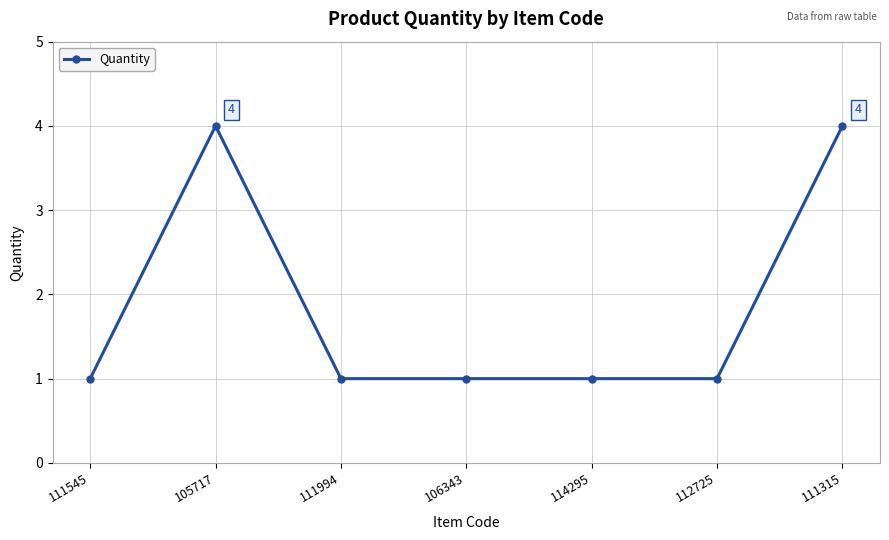

How many values are between 1 and 4?

7